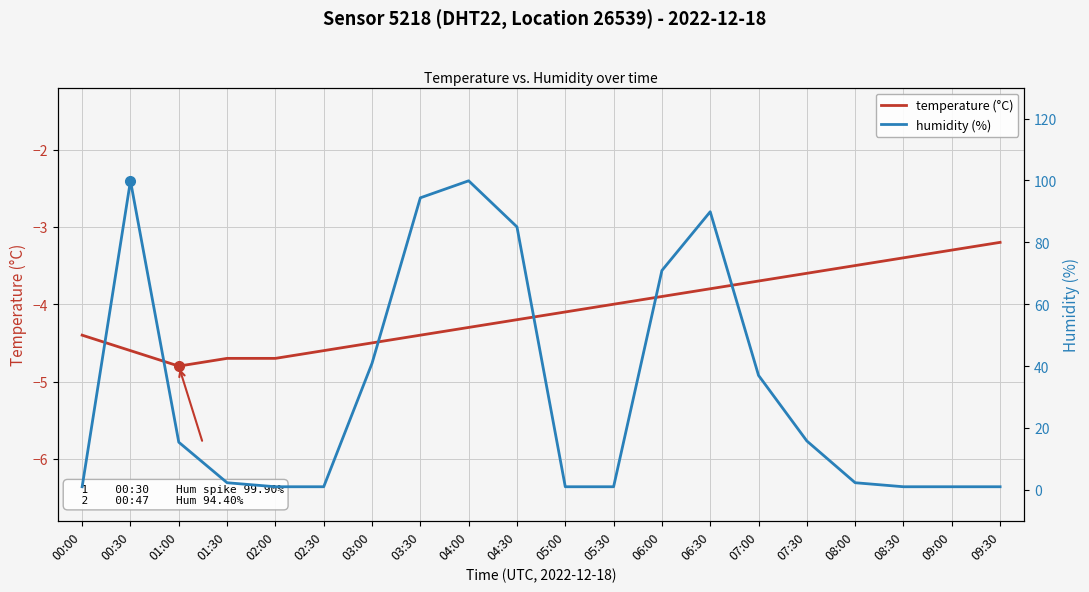

True or false: humidity (%) and temperature (°C) cross at least once.

False